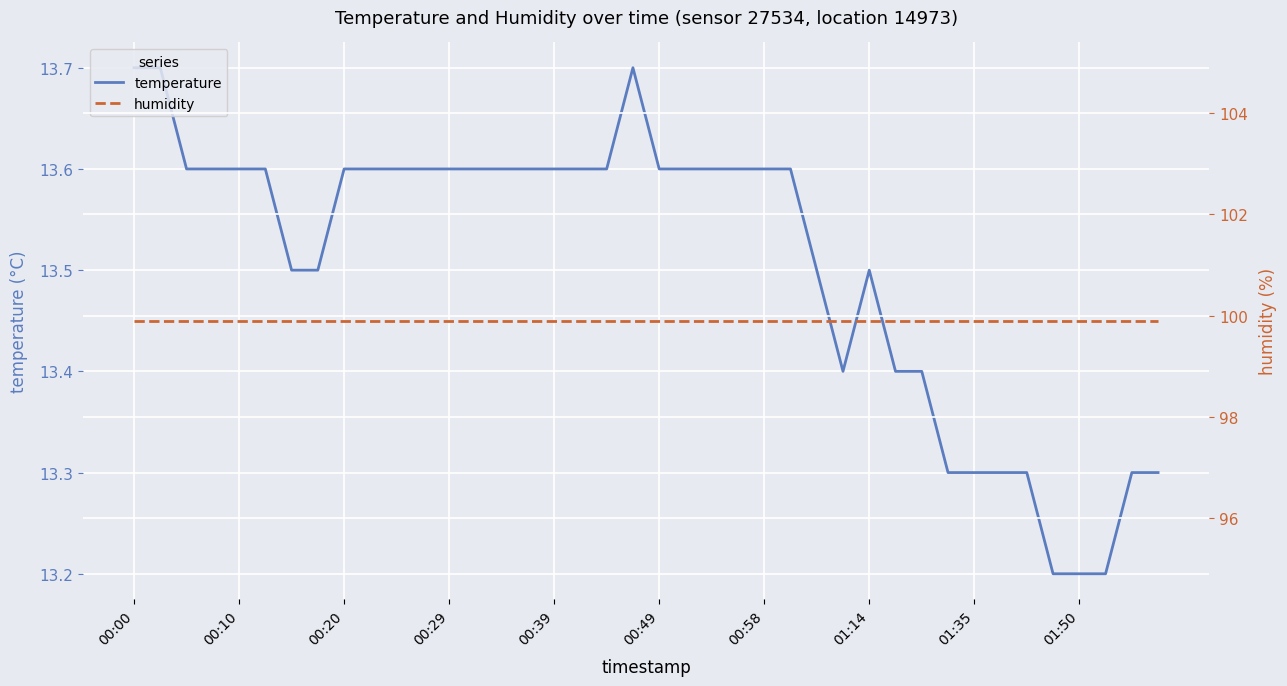

What value does the temperature series have at 00:49?

13.6